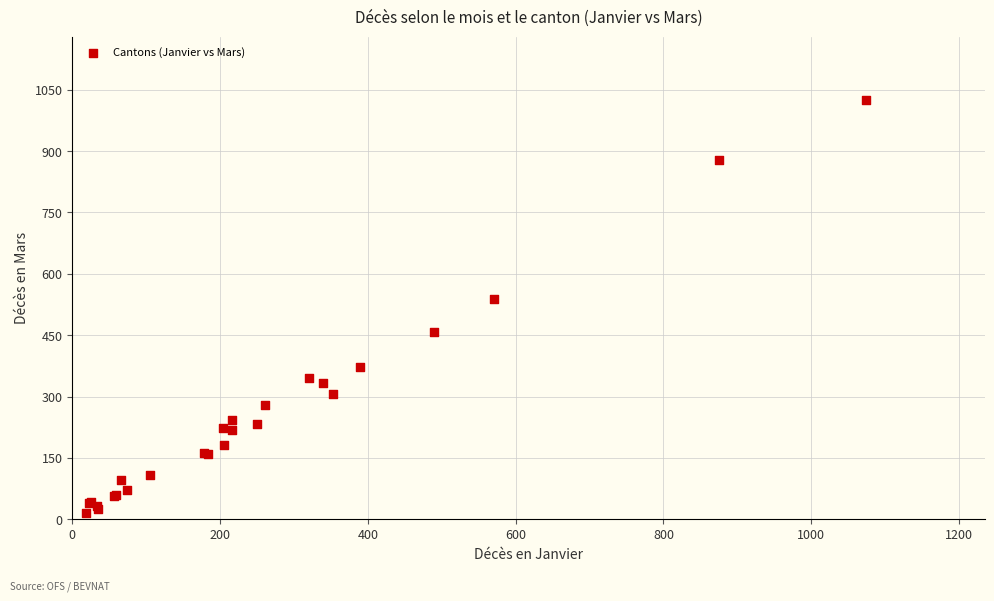

What Y value in the scatter plot is closest to 521?

538